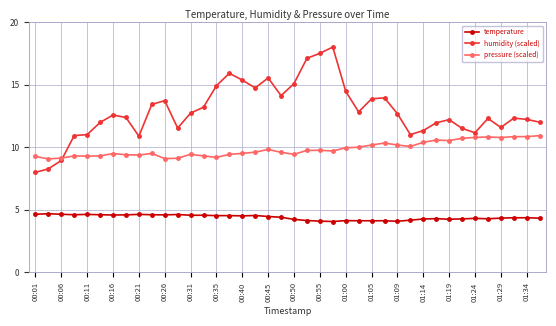

What is the lowest value of the pressure (scaled) series?

9.1